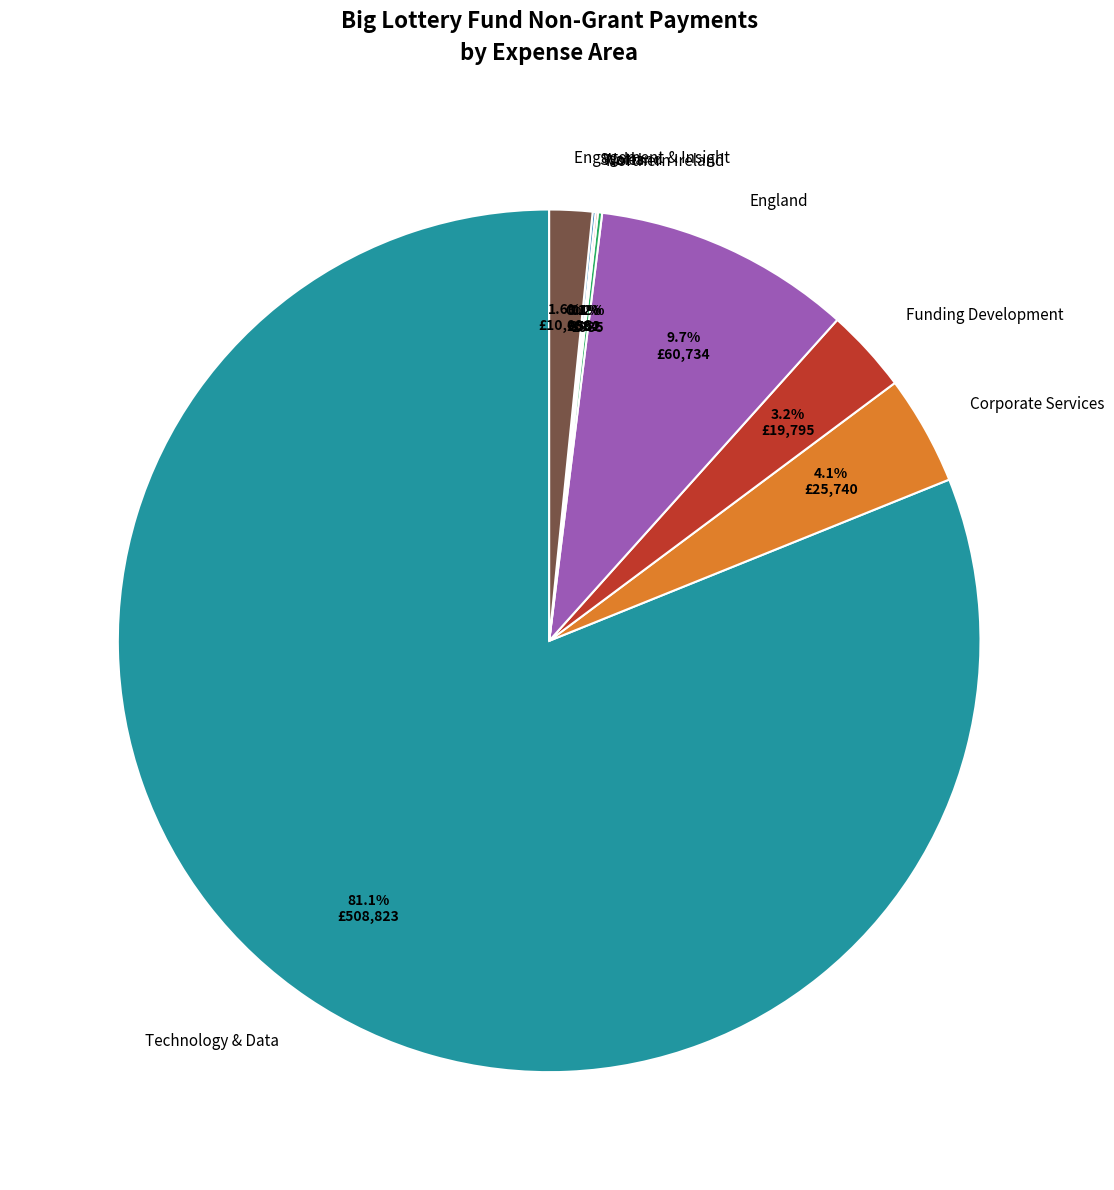

Is it true that Technology & Data is 89% of the pie?

False